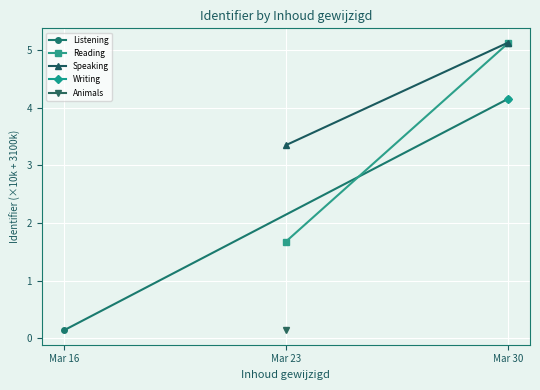

Which series has the widest spread of values?

Listening